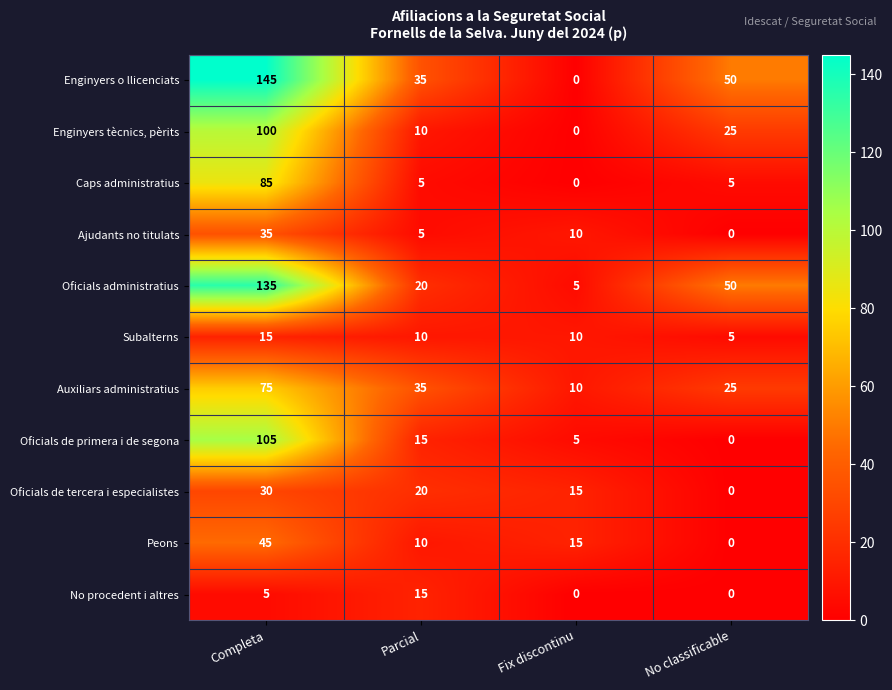

What is the sum of the Ajudants no titulats values at Fix discontinu and No classificable?

10